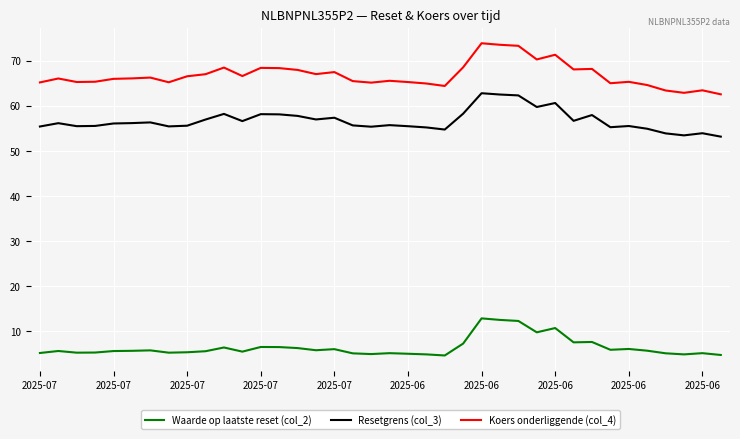

What is the minimum value shown in the chart?

4.6